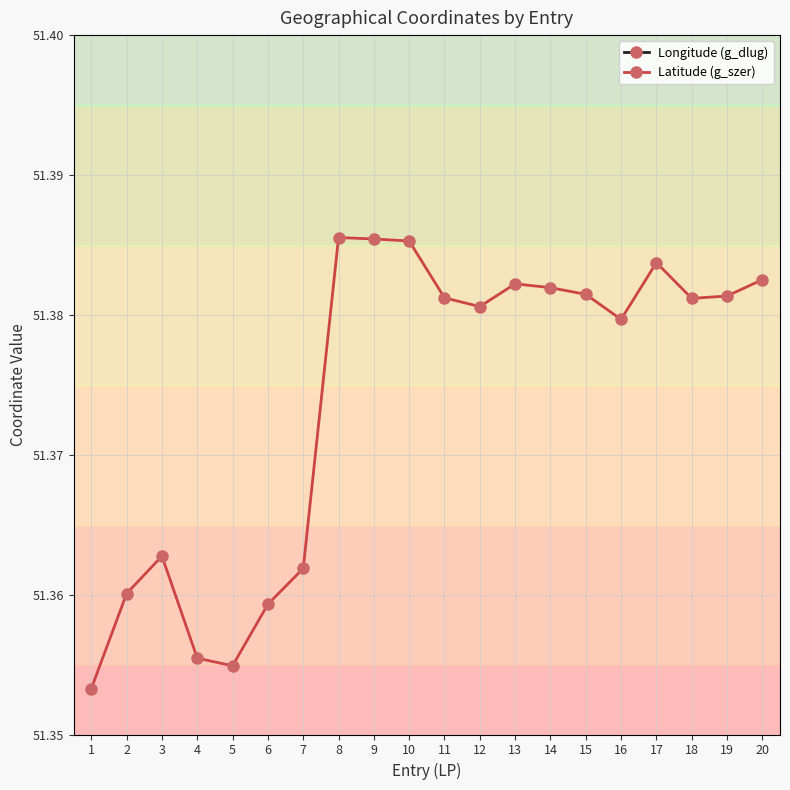

True or false: Longitude (g_dlug) and Latitude (g_szer) intersect in this chart.

False